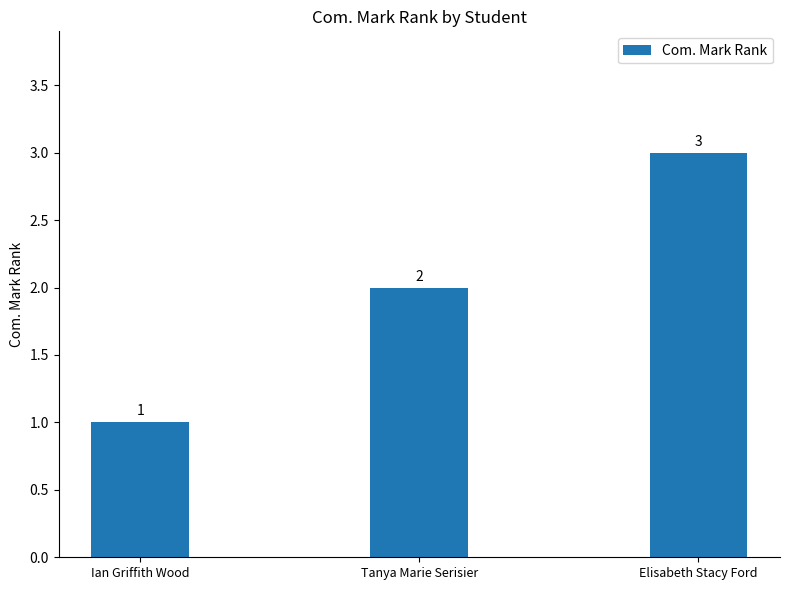

Between Tanya Marie Serisier and Ian Griffith Wood, which is larger?

Tanya Marie Serisier